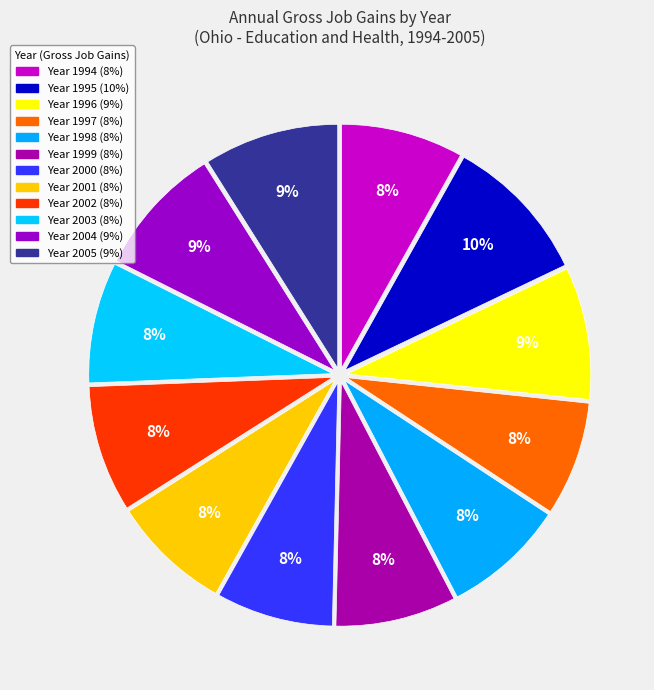

How many segments does this pie chart have?

12